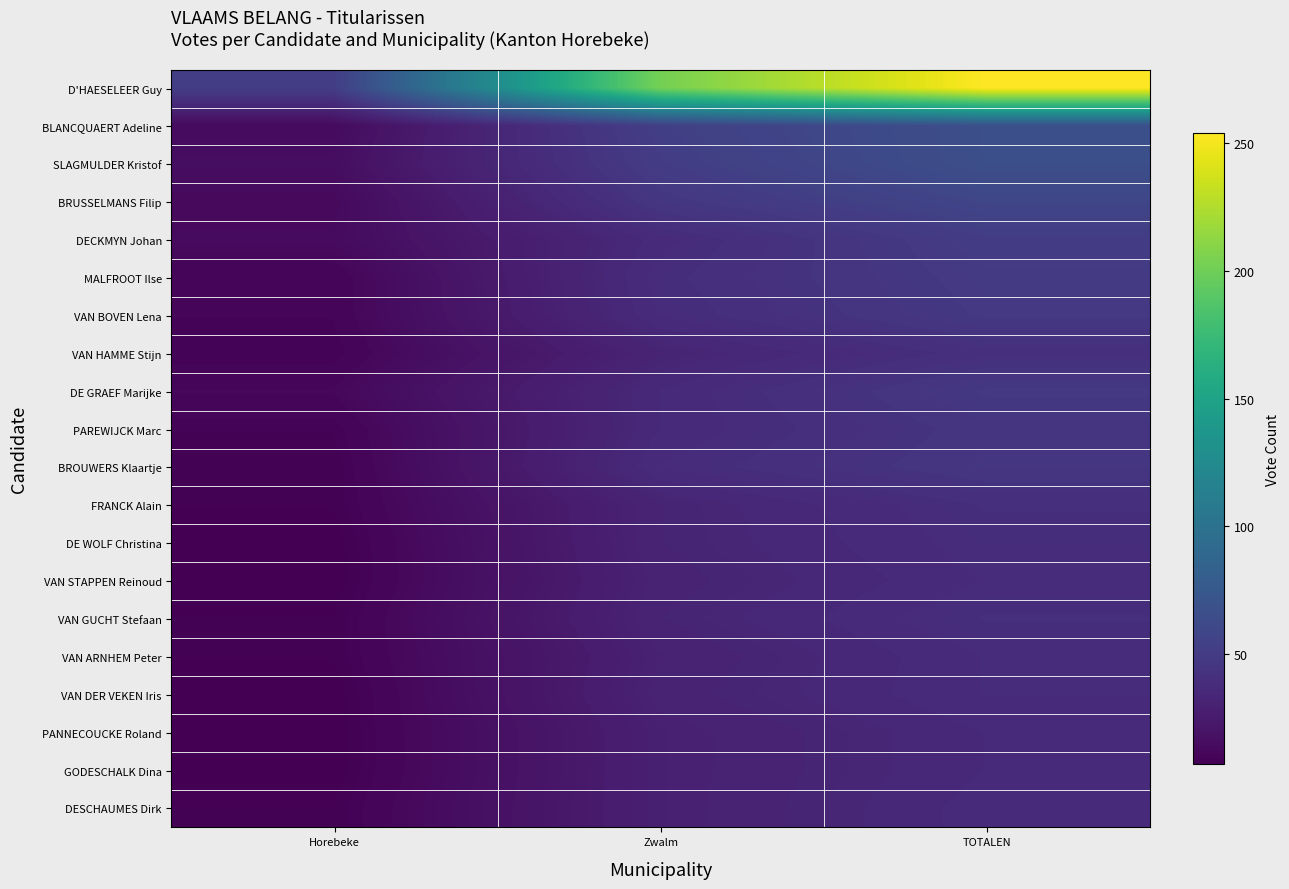

Reading left to right, extract all data points from this chart.

D'HAESELEER Guy: Horebeke=52	Zwalm=202	TOTALEN=254
BLANCQUAERT Adeline: Horebeke=14	Zwalm=53	TOTALEN=67
SLAGMULDER Kristof: Horebeke=16	Zwalm=51	TOTALEN=67
BRUSSELMANS Filip: Horebeke=13	Zwalm=46	TOTALEN=59
DECKMYN Johan: Horebeke=14	Zwalm=37	TOTALEN=51
MALFROOT Ilse: Horebeke=10	Zwalm=39	TOTALEN=49
VAN BOVEN Lena: Horebeke=10	Zwalm=38	TOTALEN=48
VAN HAMME Stijn: Horebeke=9	Zwalm=32	TOTALEN=41
DE GRAEF Marijke: Horebeke=12	Zwalm=36	TOTALEN=48
PAREWIJCK Marc: Horebeke=9	Zwalm=36	TOTALEN=45
BROUWERS Klaartje: Horebeke=8	Zwalm=38	TOTALEN=46
FRANCK Alain: Horebeke=8	Zwalm=32	TOTALEN=40
DE WOLF Christina: Horebeke=7	Zwalm=32	TOTALEN=39
VAN STAPPEN Reinoud: Horebeke=7	Zwalm=31	TOTALEN=38
VAN GUCHT Stefaan: Horebeke=8	Zwalm=32	TOTALEN=40
VAN ARNHEM Peter: Horebeke=8	Zwalm=30	TOTALEN=38
VAN DER VEKEN Iris: Horebeke=7	Zwalm=31	TOTALEN=38
PANNECOUCKE Roland: Horebeke=7	Zwalm=29	TOTALEN=36
GODESCHALK Dina: Horebeke=7	Zwalm=29	TOTALEN=36
DESCHAUMES Dirk: Horebeke=8	Zwalm=29	TOTALEN=37